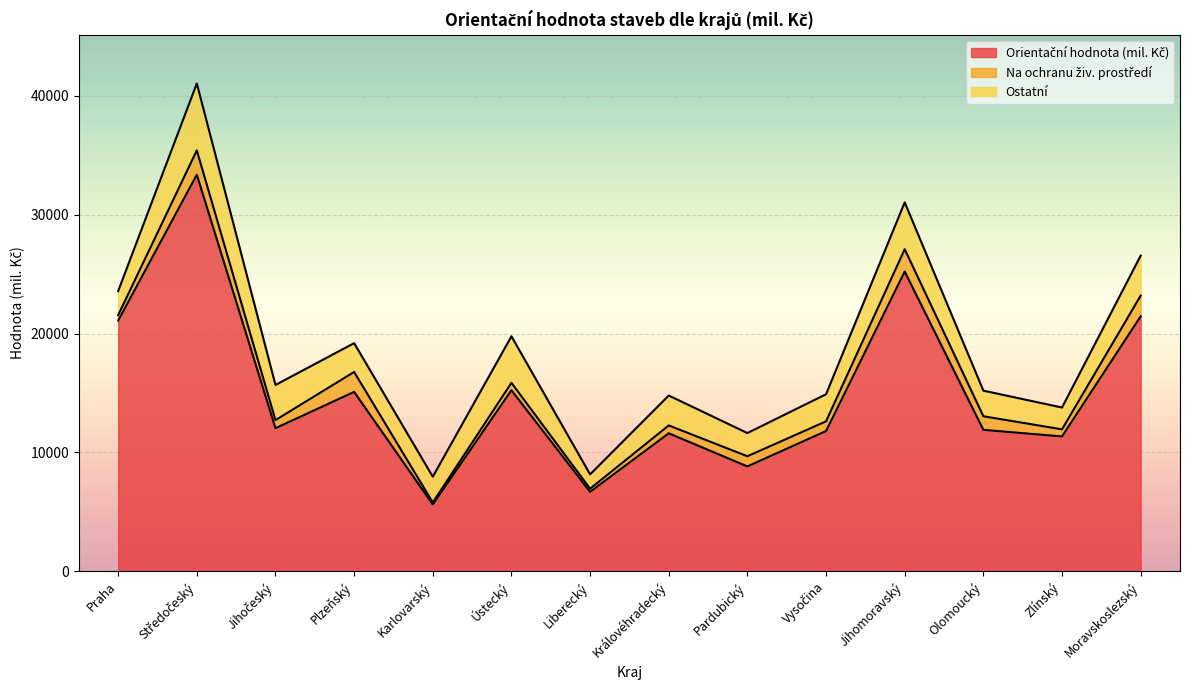

What is the value of the Orientační hodnota (mil. Kč) point at the 12th from the left?

11899